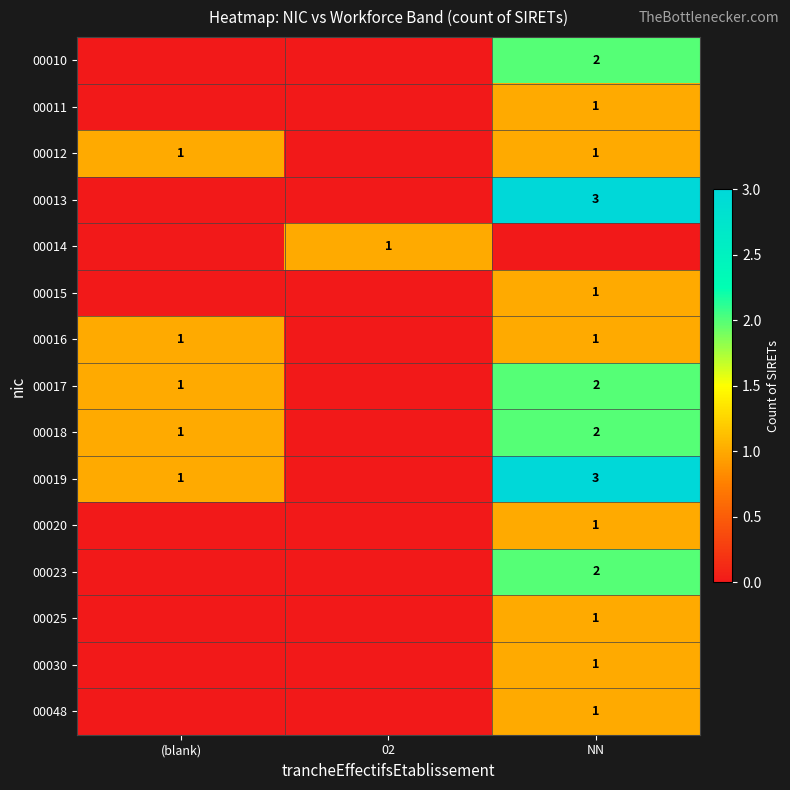

The 00025 series shows 1 at NN. True or false?

True